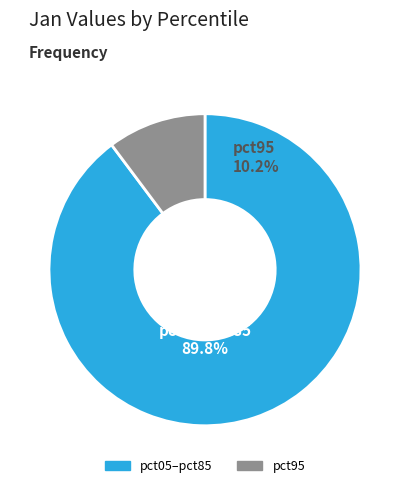

Is it true that pct65 is 1% of the pie?

False